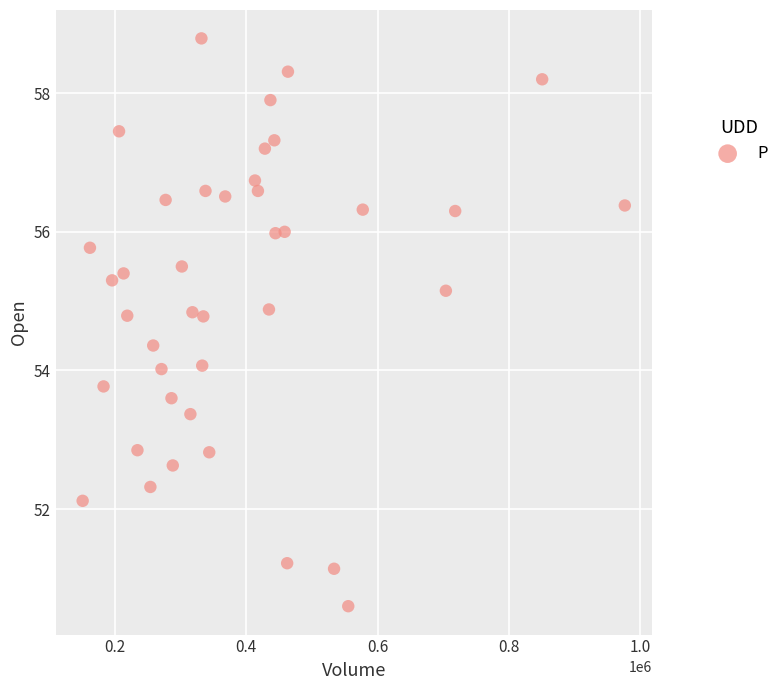

What is the range of Y values (max minus min)?

8.2